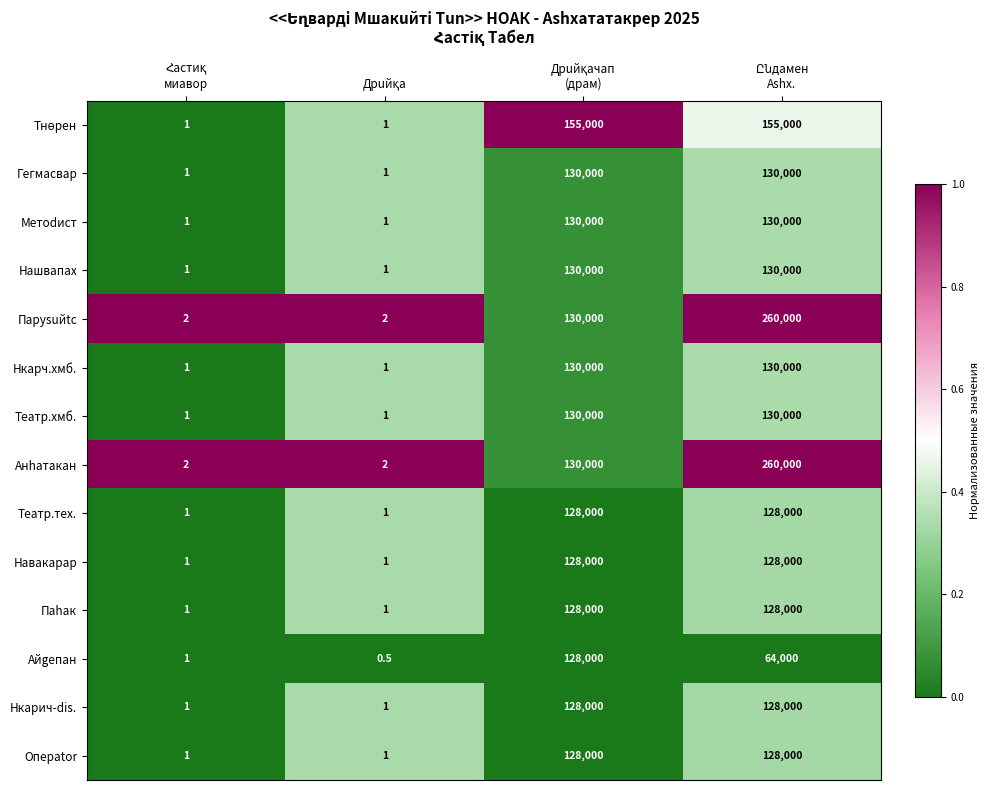

What is the greatest value displayed?

260000.0